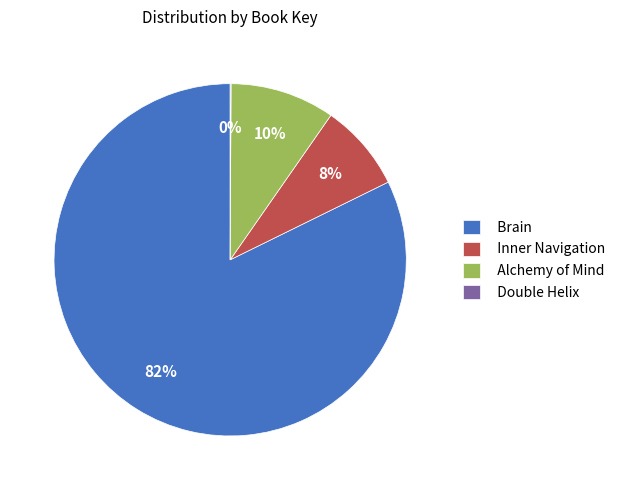

Is the sum of Brain and Inner Navigation greater than half?

Yes